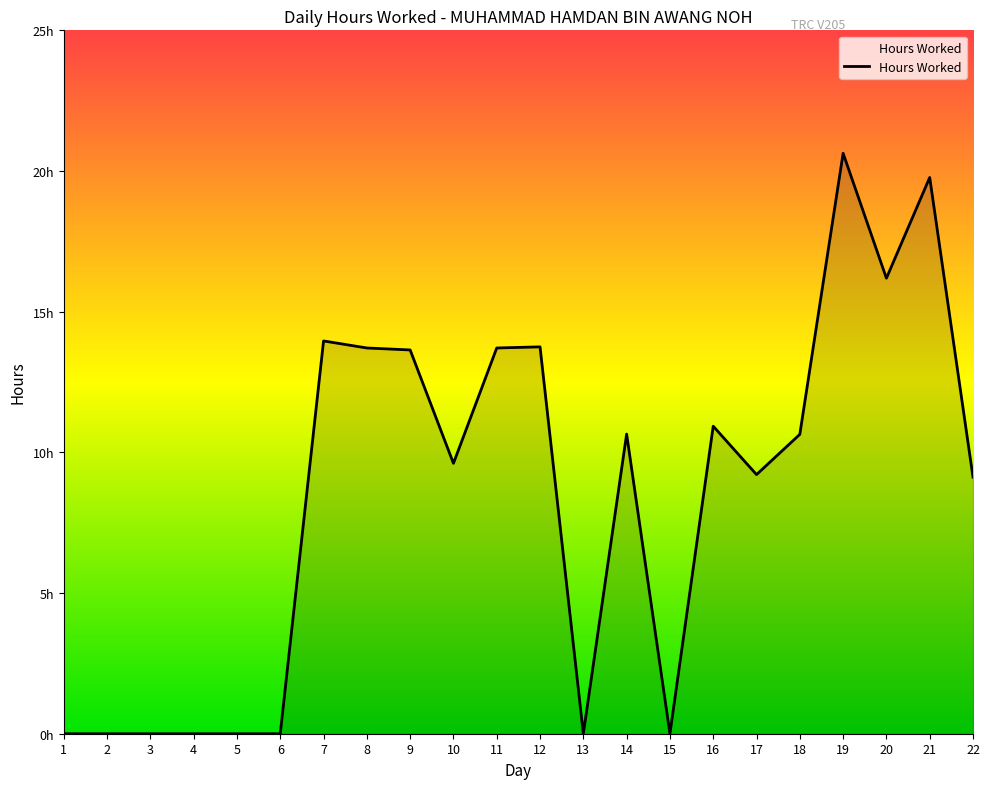

The chart shows a value of -13.8 at 1. True or false?

False